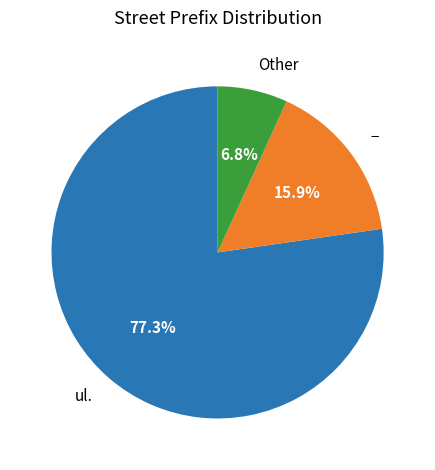

Does ul. represent more than half of the total?

Yes